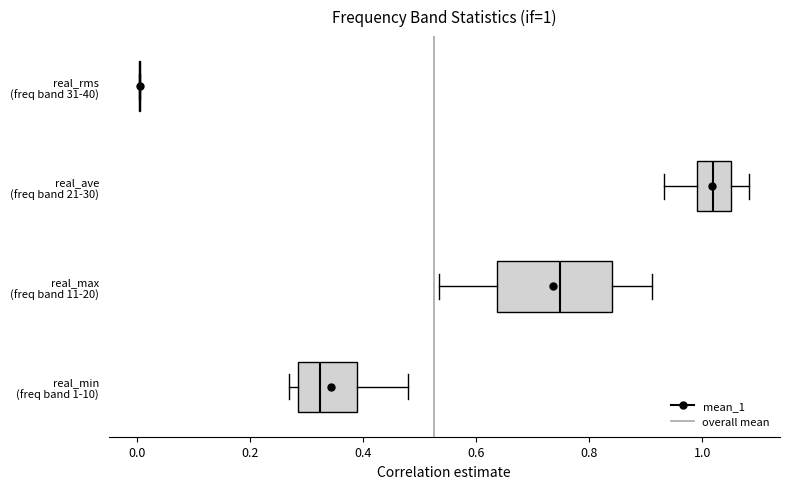

Comparing the boxes themselves (not the whiskers), which one is the widest?

real_max (freq band 11-20)